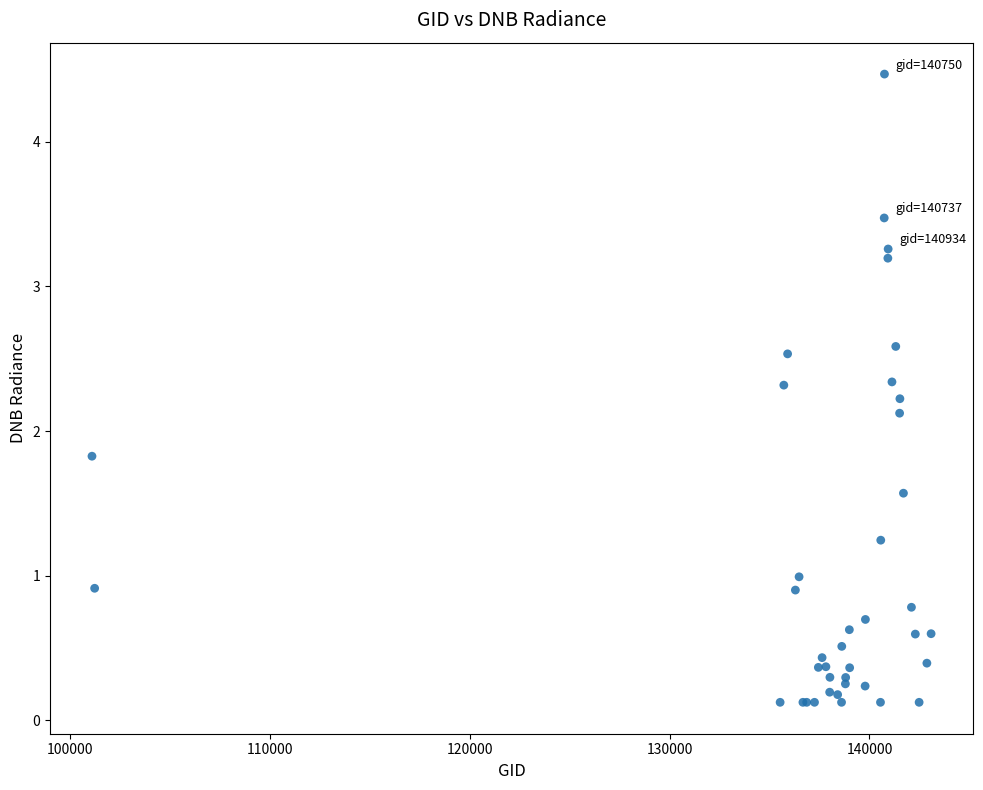

What Y value in the scatter plot is closest to 2?

2.1